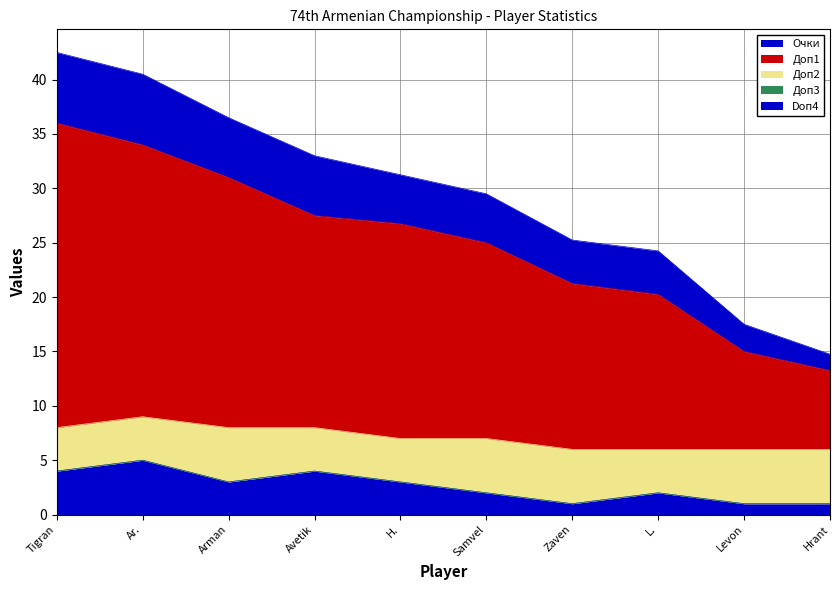

What is the total value across all series at Hrant?

14.8